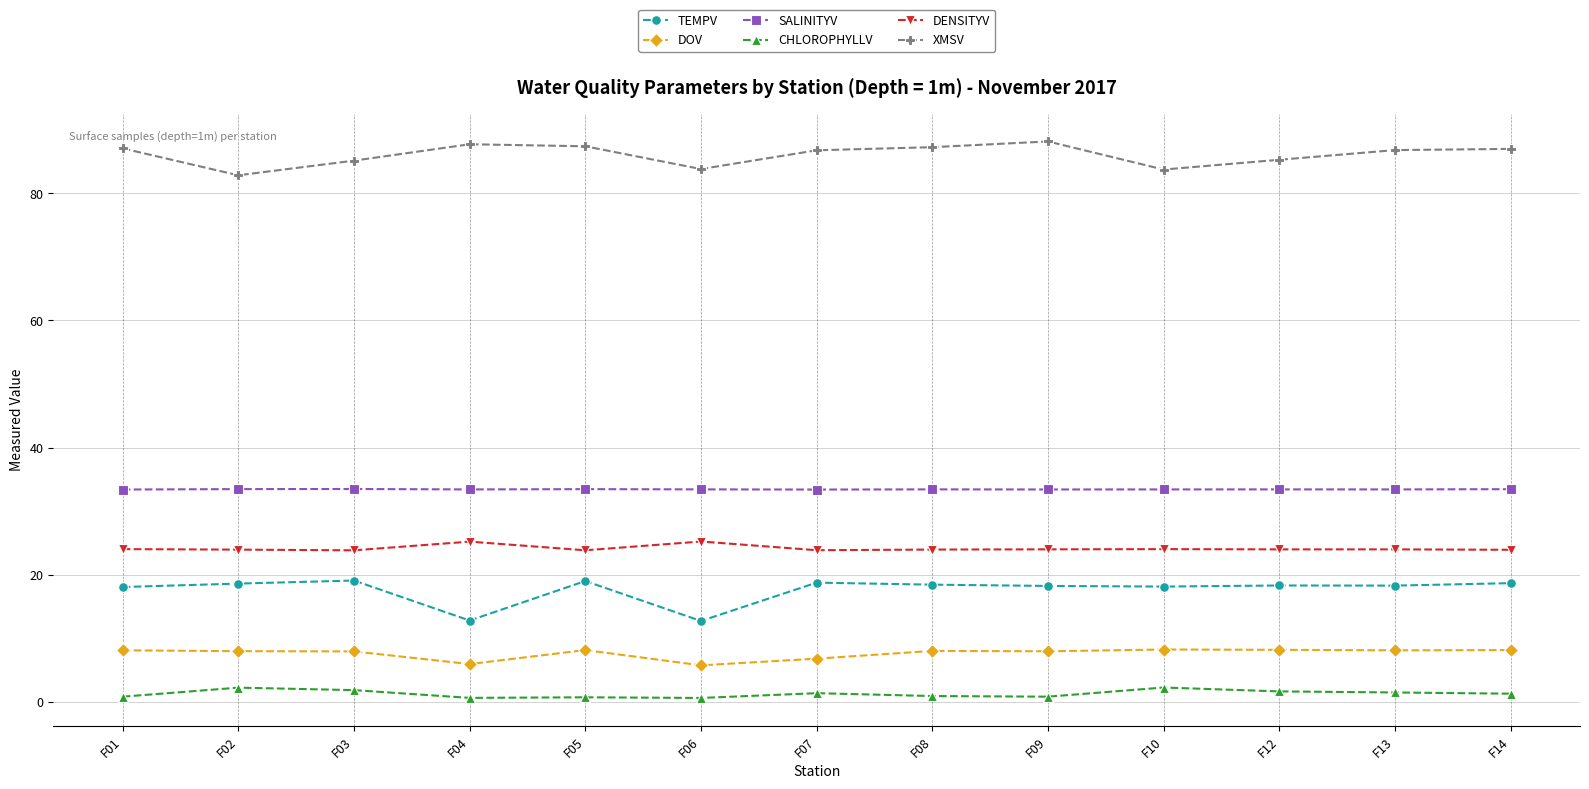

True or false: XMSV has more than 1 points higher than both neighbors.

True